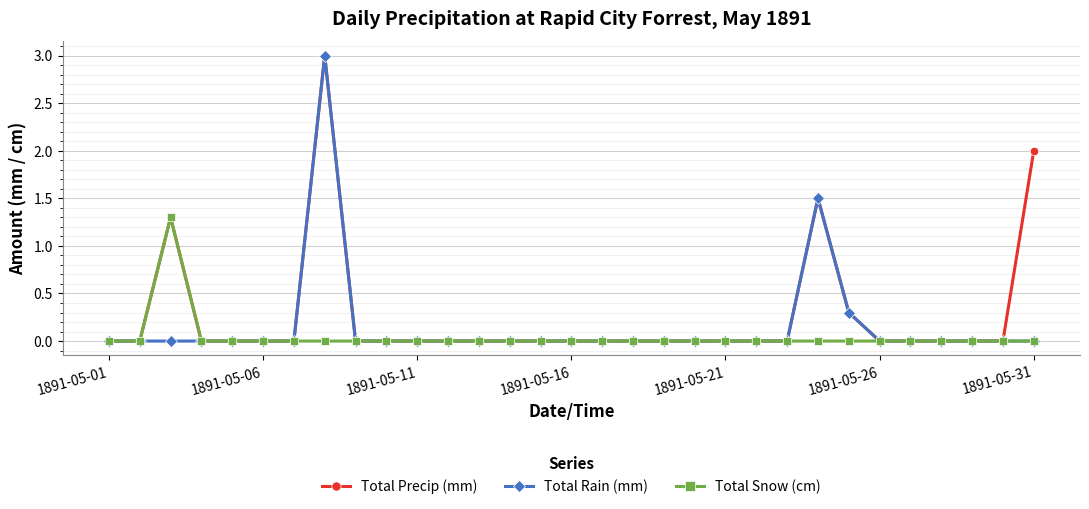

True or false: Total Precip (mm) has more than 0 interior local peaks.

True